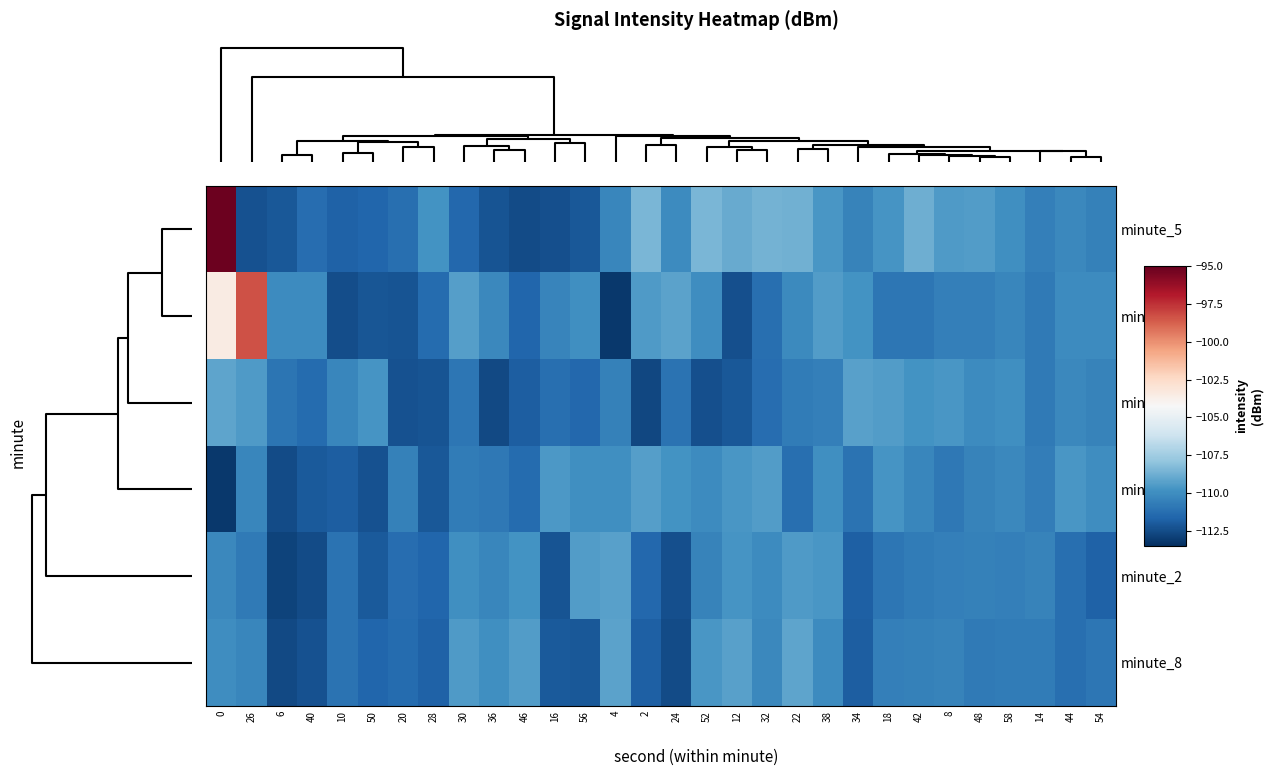

Reading right to left, extract all data points from this chart.

minute_5: 54=-110.5	44=-110.2	14=-110.6	58=-109.9	48=-109.4	8=-109.5	42=-108.8	18=-109.7	34=-110.4	38=-109.6	22=-108.7	32=-108.6	12=-108.9	52=-108.5	24=-110.1	2=-108.5	4=-110.3	56=-112.1	16=-112.4	46=-112.5	36=-112.2	30=-111.5	28=-109.8	20=-111.2	50=-111.6	10=-111.7	40=-111.3	6=-112.1	26=-112.3	0=-95.2
minute_0: 54=-110.1	44=-110.0	14=-110.8	58=-110.3	48=-110.6	8=-110.6	42=-111.0	18=-110.9	34=-109.8	38=-109.4	22=-110.2	32=-111.2	12=-112.4	52=-110.0	24=-109.2	2=-109.5	4=-113.1	56=-110.0	16=-110.3	46=-111.6	36=-110.2	30=-109.4	28=-111.4	20=-112.2	50=-112.2	10=-112.4	40=-110.1	6=-110.1	26=-98.3	0=-103.5
minute_3: 54=-110.4	44=-110.2	14=-110.8	58=-109.9	48=-110.1	8=-109.6	42=-109.8	18=-109.4	34=-109.3	38=-110.6	22=-110.7	32=-111.3	12=-112.1	52=-112.4	24=-111.1	2=-112.7	4=-110.5	56=-111.5	16=-111.2	46=-111.9	36=-112.6	30=-110.9	28=-112.2	20=-112.3	50=-109.7	10=-110.3	40=-111.4	6=-111.0	26=-109.5	0=-109.1
minute_1: 54=-110.0	44=-109.7	14=-110.6	58=-110.2	48=-110.5	8=-110.9	42=-110.2	18=-109.7	34=-111.0	38=-110.0	22=-111.2	32=-109.4	12=-109.6	52=-110.1	24=-109.8	2=-109.4	4=-109.9	56=-109.9	16=-109.5	46=-111.4	36=-110.8	30=-110.7	28=-112.1	20=-110.5	50=-112.3	10=-111.9	40=-112.0	6=-112.5	26=-110.3	0=-113.2
minute_2: 54=-111.7	44=-111.2	14=-110.4	58=-110.6	48=-110.5	8=-110.6	42=-110.7	18=-110.9	34=-111.8	38=-109.6	22=-109.5	32=-110.1	12=-109.7	52=-110.4	24=-112.4	2=-111.5	4=-109.3	56=-109.4	16=-112.2	46=-109.8	36=-110.3	30=-109.9	28=-111.6	20=-111.3	50=-112.0	10=-111.1	40=-112.5	6=-112.8	26=-110.8	0=-110.2
minute_8: 54=-110.9	44=-111.2	14=-110.7	58=-110.7	48=-110.8	8=-110.4	42=-110.5	18=-110.6	34=-111.9	38=-110.1	22=-109.1	32=-110.2	12=-109.3	52=-109.6	24=-112.5	2=-111.8	4=-109.2	56=-112.1	16=-112.0	46=-109.4	36=-109.9	30=-109.5	28=-111.7	20=-111.4	50=-111.6	10=-111.1	40=-112.3	6=-112.6	26=-110.3	0=-110.0